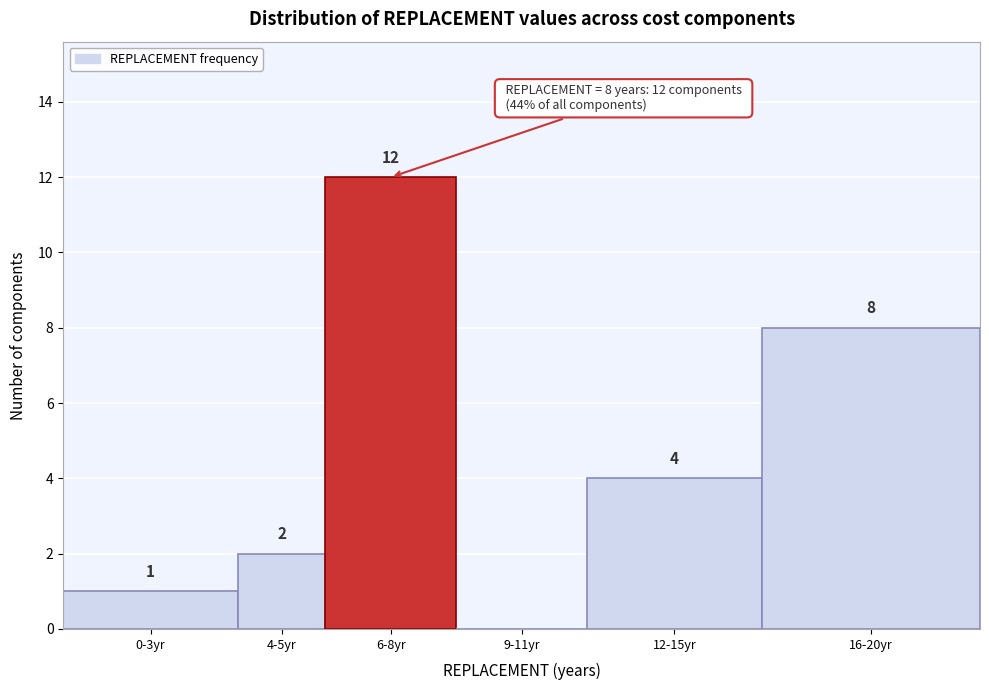

Reading left to right, what are all the values shown in this chart?

0-3yr=1	4-5yr=2	6-8yr=12	9-11yr=0	12-15yr=4	16-20yr=8